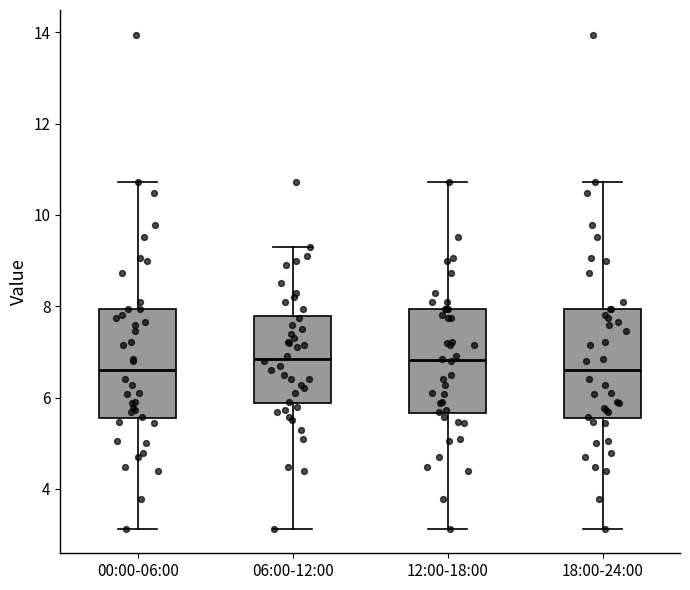

Reading left to right, transcribe this box plot: for each box, give where its median line is, the range the box spans, and where its two whiskers end, as read against the y-axis. The values are not printed on the chart, so give them approximately, as read against the axis.

00:00-06:00: median 6.6, box 5.6 to 8.0, whiskers 3.2 to 10.8
06:00-12:00: median 6.8, box 5.8 to 7.8, whiskers 3.2 to 9.4
12:00-18:00: median 6.8, box 5.6 to 8.0, whiskers 3.2 to 10.8
18:00-24:00: median 6.6, box 5.6 to 8.0, whiskers 3.2 to 10.8